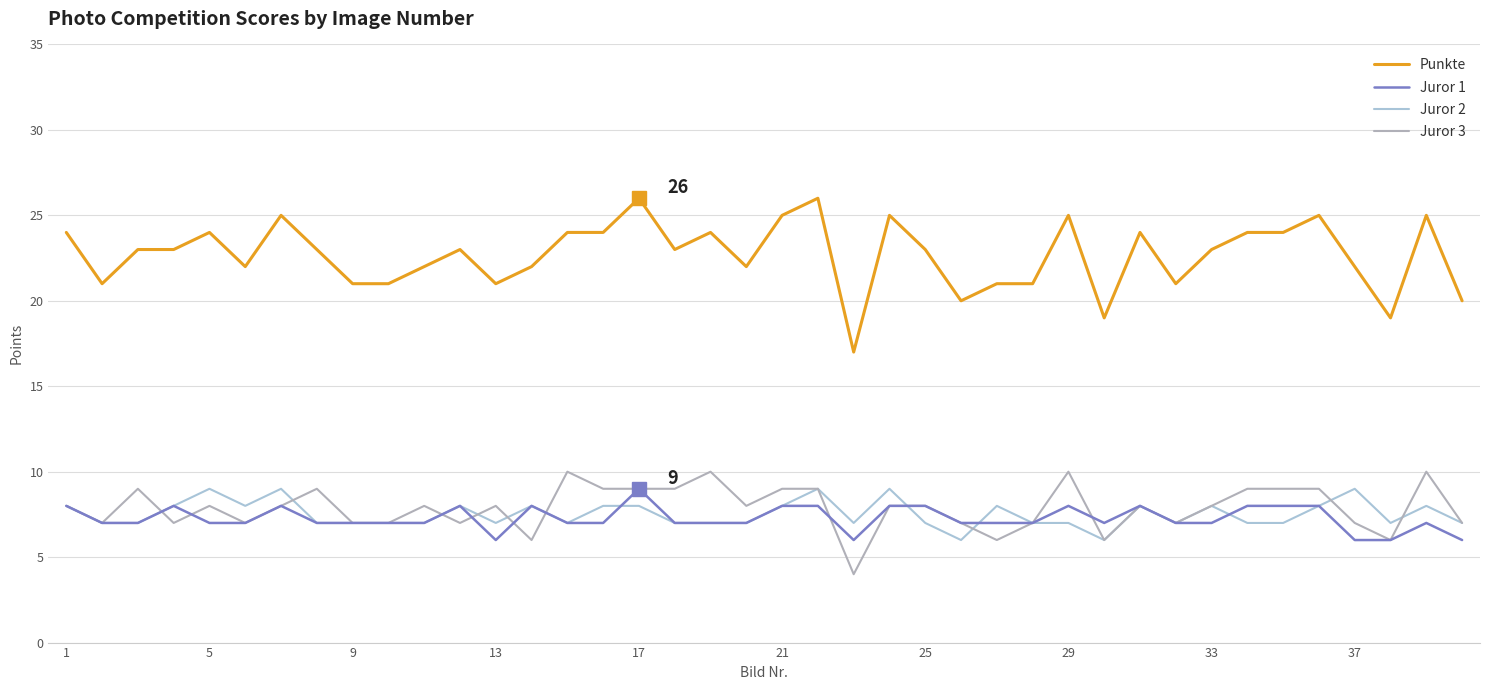

Where is Juror 1 nearest to the value 7?

5